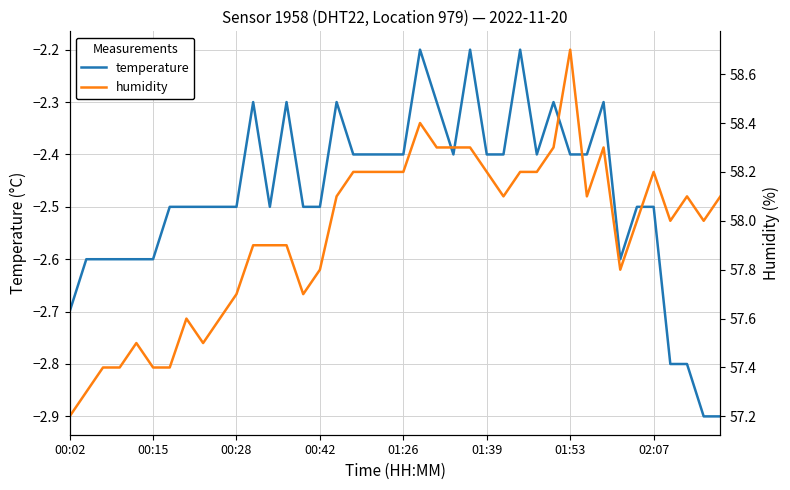

What is the difference between the maximum and second lowest values in the humidity series?

1.4